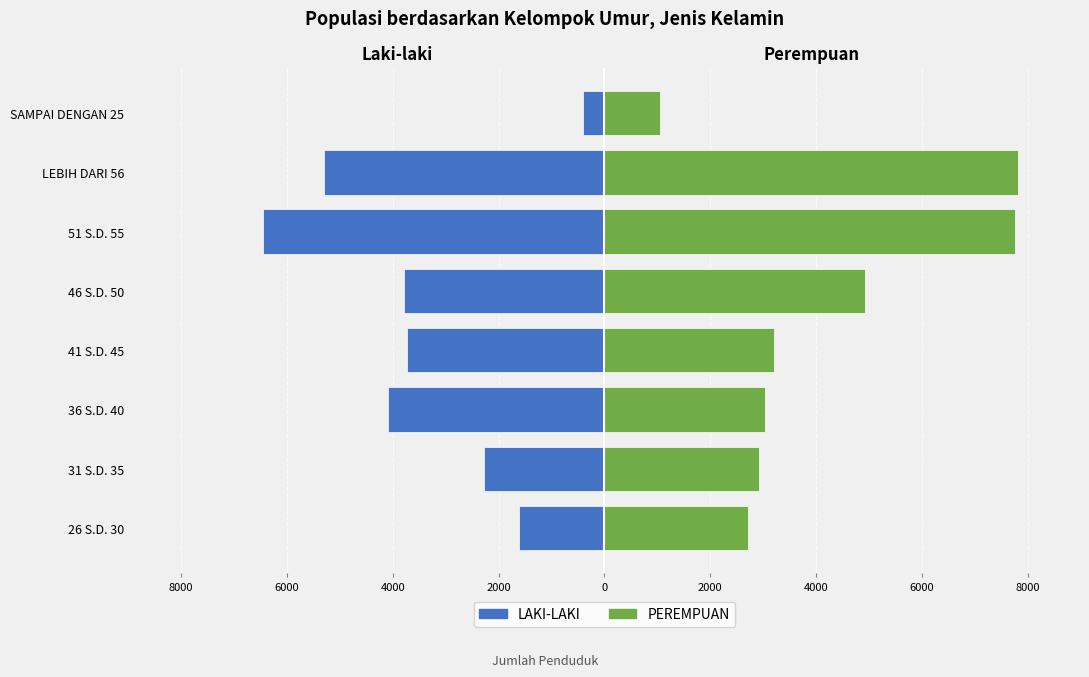

Is it true that LAKI-LAKI equals -9099 at LEBIH DARI 56?

False